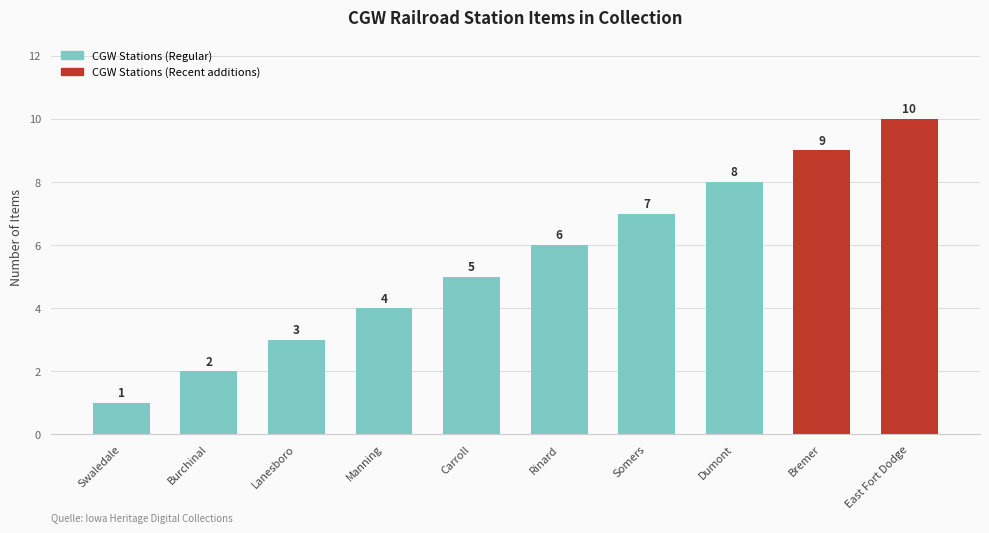

What is the maximum value shown in the chart?

10